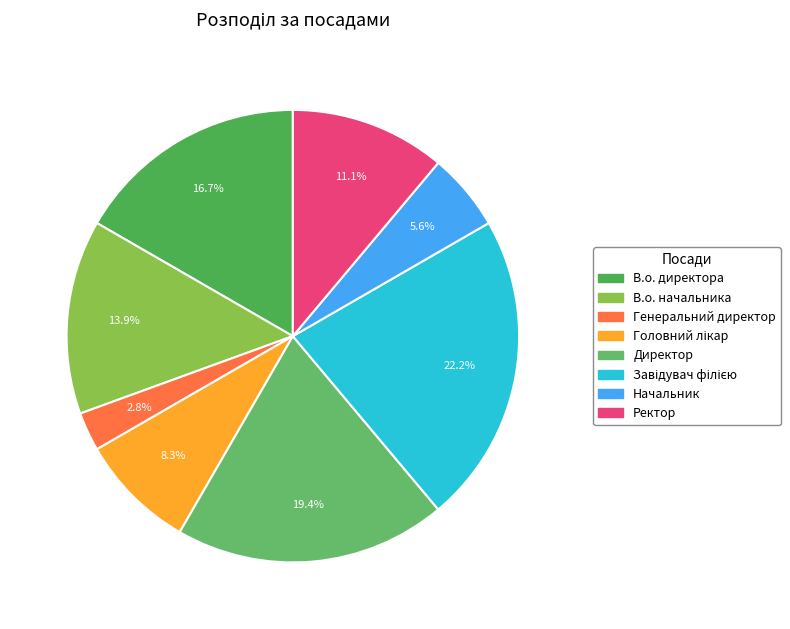

Does В.о. начальника represent more than half of the total?

No